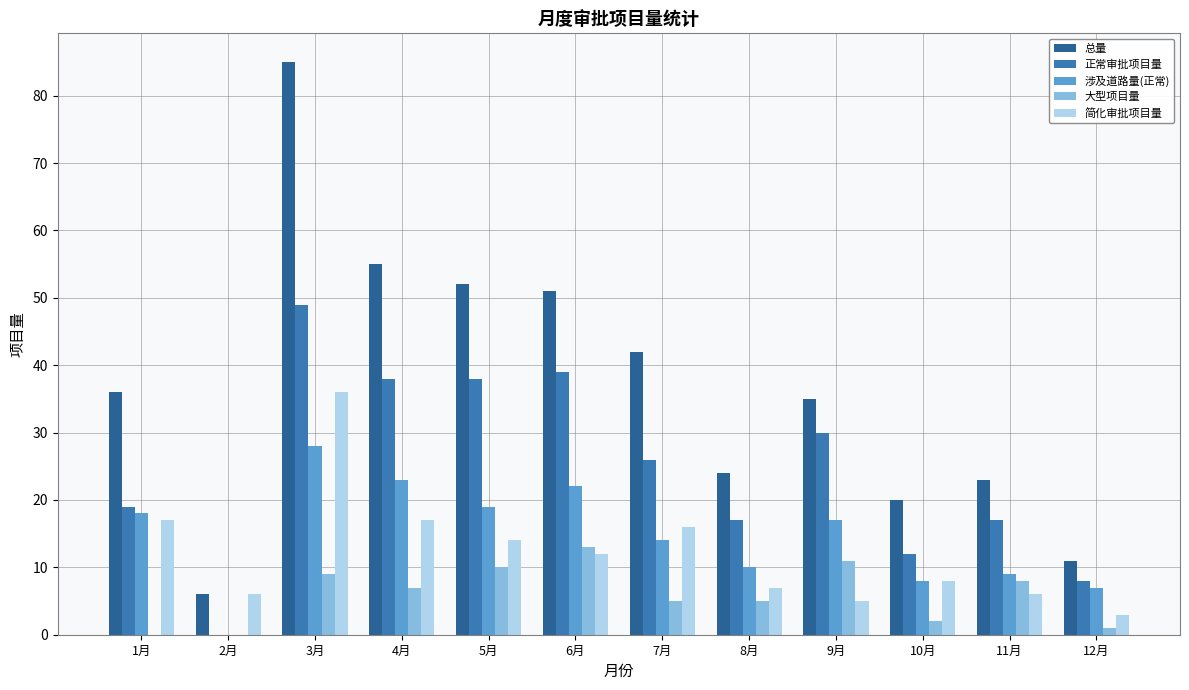

What is the sum of the 涉及道路量(正常) values at 12月 and 10月?

15